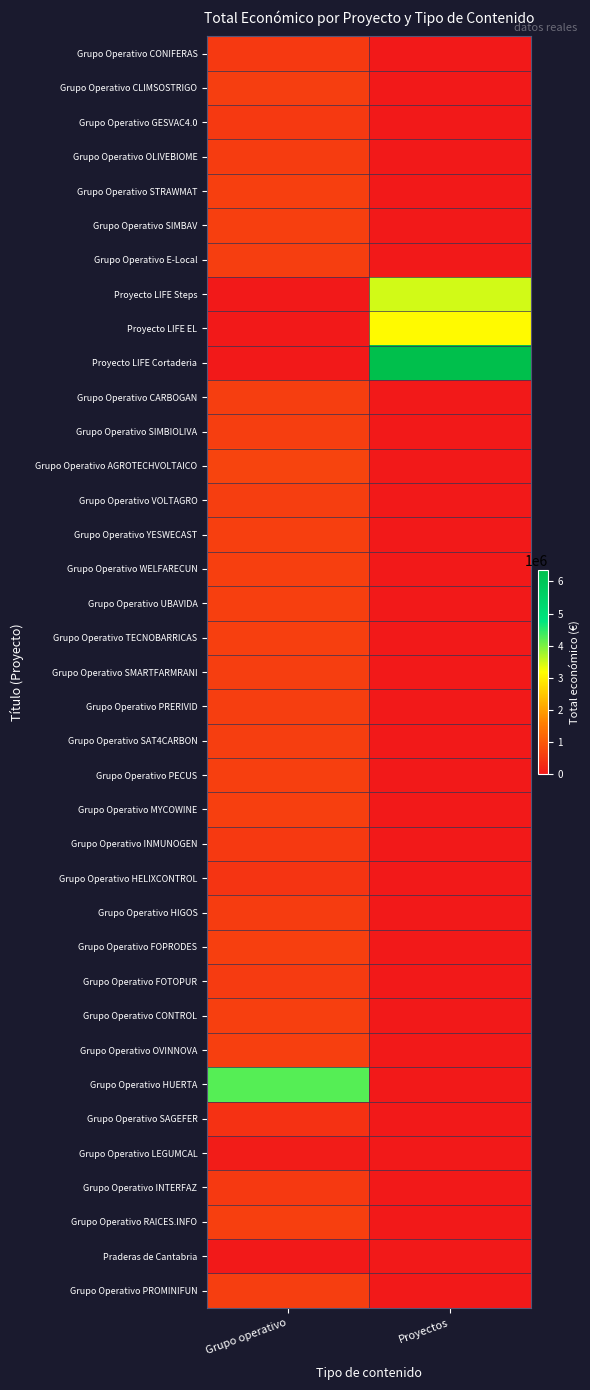

At how many categories does at least one series exceed 1655910?

2